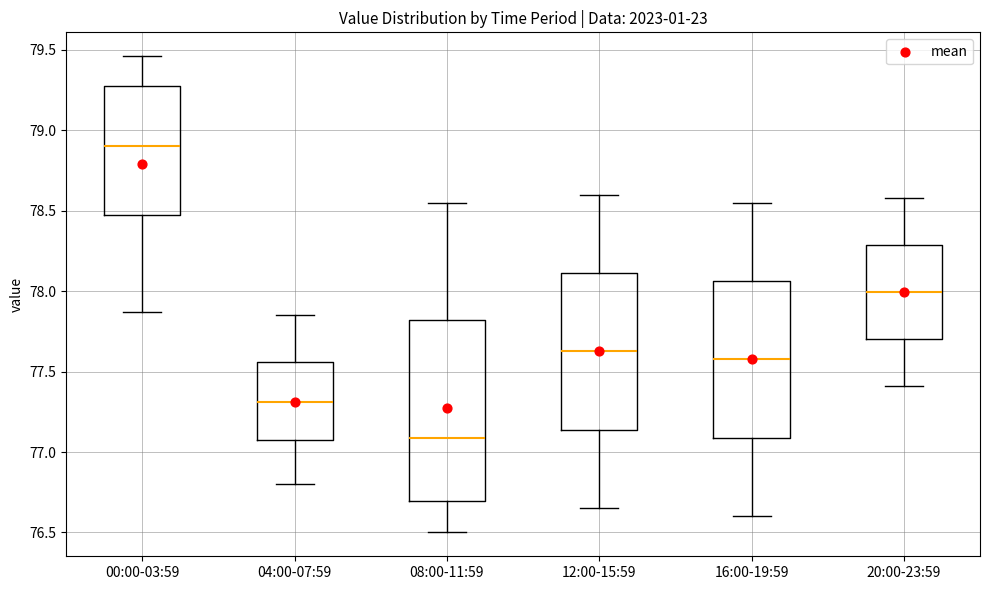

Reading left to right, read every box against the y-axis: the position of its median line, the range the box covers, and the ends of its whiskers. The values are not printed on the chart, so give them approximately, as read against the axis.

00:00-03:59: median 78.90, box 78.50 to 79.30, whiskers 77.85 to 79.45
04:00-07:59: median 77.30, box 77.05 to 77.55, whiskers 76.80 to 77.85
08:00-11:59: median 77.10, box 76.70 to 77.80, whiskers 76.50 to 78.55
12:00-15:59: median 77.65, box 77.15 to 78.10, whiskers 76.65 to 78.60
16:00-19:59: median 77.60, box 77.10 to 78.05, whiskers 76.60 to 78.55
20:00-23:59: median 78.00, box 77.70 to 78.30, whiskers 77.40 to 78.60